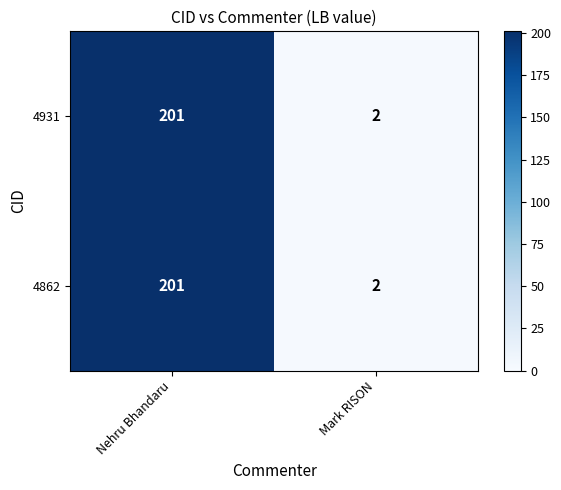

At which category is the sum across all series the highest?

Nehru Bhandaru